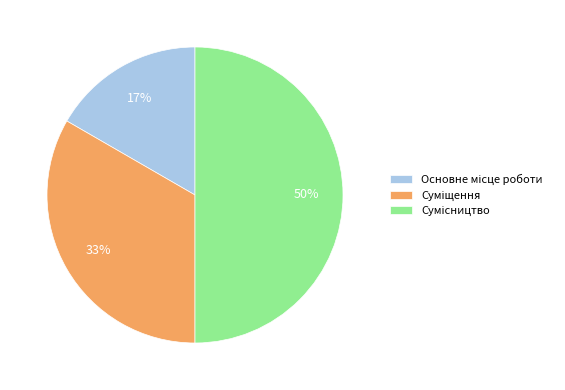

To the nearest percent, what is the difference between the largest and smallest slice percentages?

33%